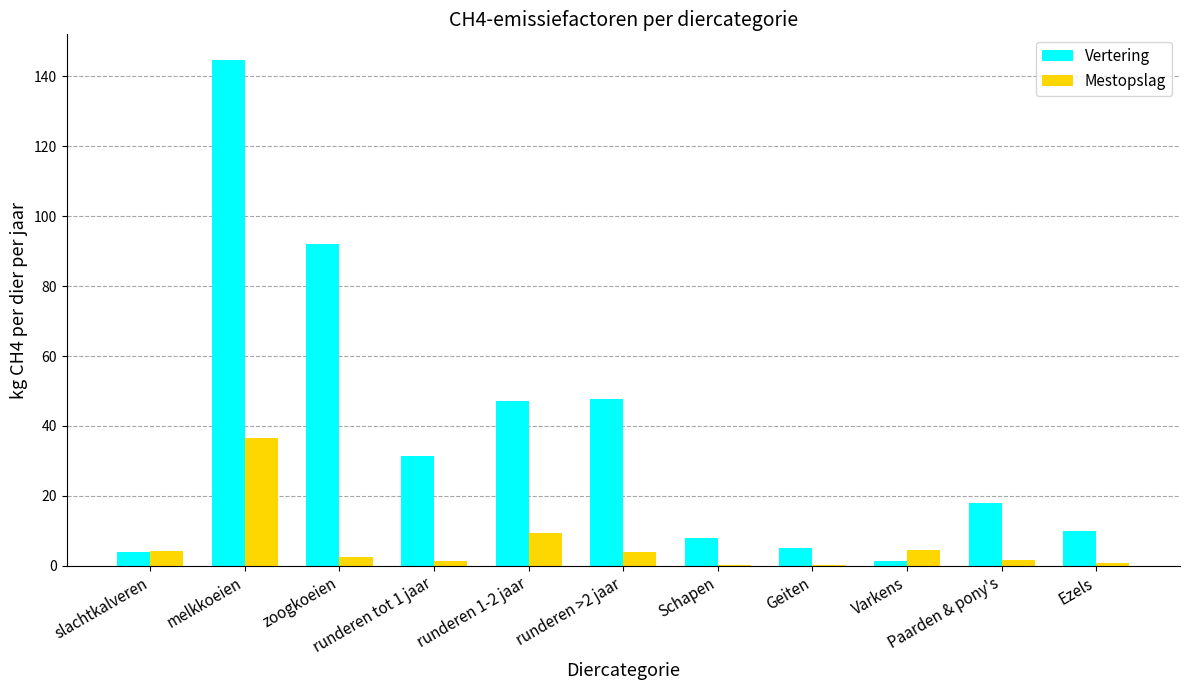

How many groups of bars are there?

11